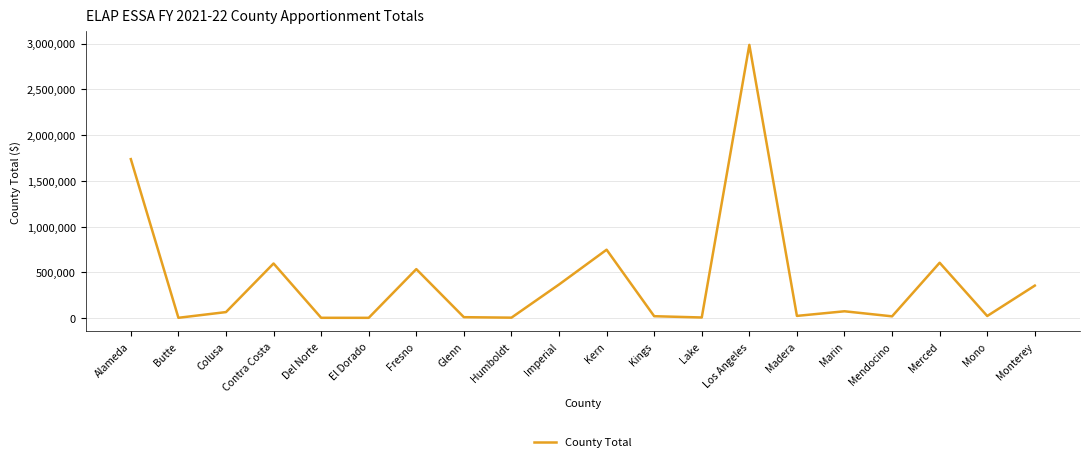

True or false: there are more than 0 points higher than both neighbors.

True